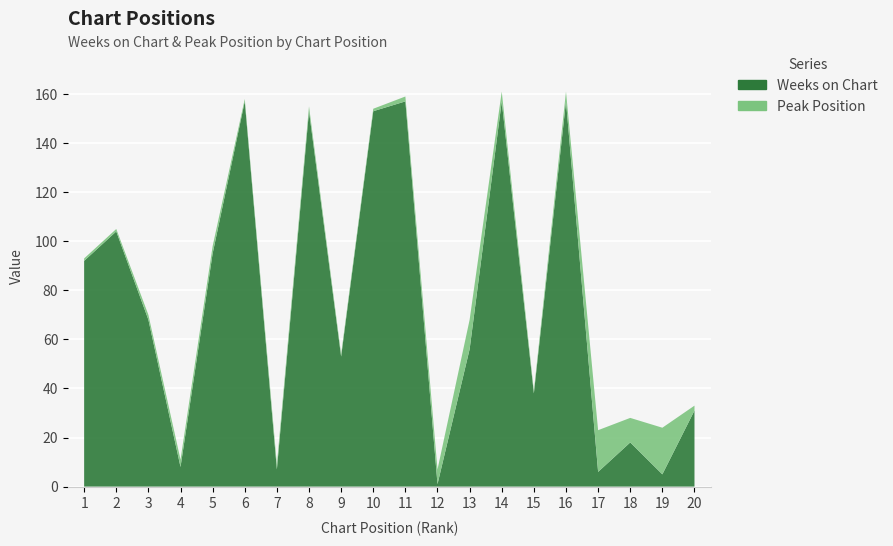

Reading left to right, transcribe all the data shown in this chart.

Weeks on Chart: 92	104	68	8	95	157	7	153	53	153	157	1	56	157	38	157	6	18	5	31
Peak Position: 1	1	2	3	3	1	2	2	1	1	2	6	12	4	1	4	17	10	19	2